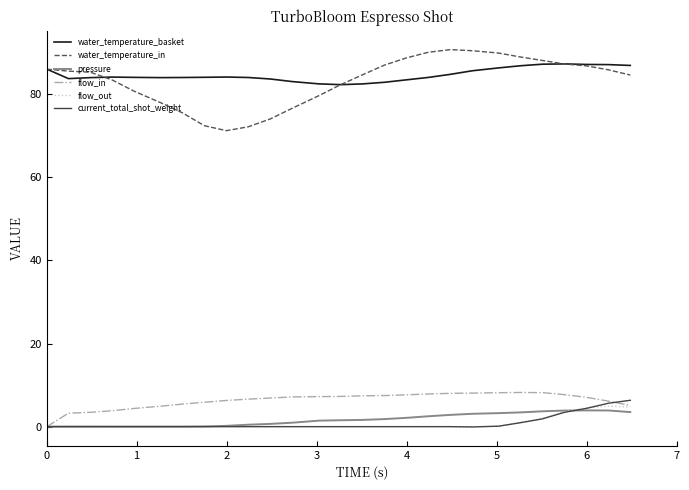

What is the highest value of the flow_out series?

4.9